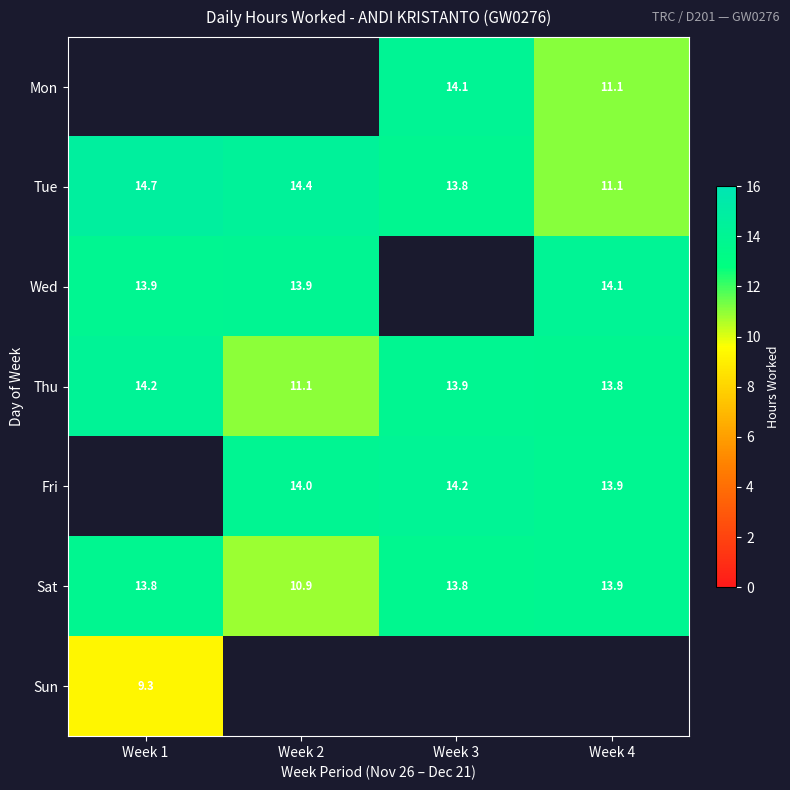

Is the value of Fri at Week 2 greater than the value of Sat at Week 1?

Yes